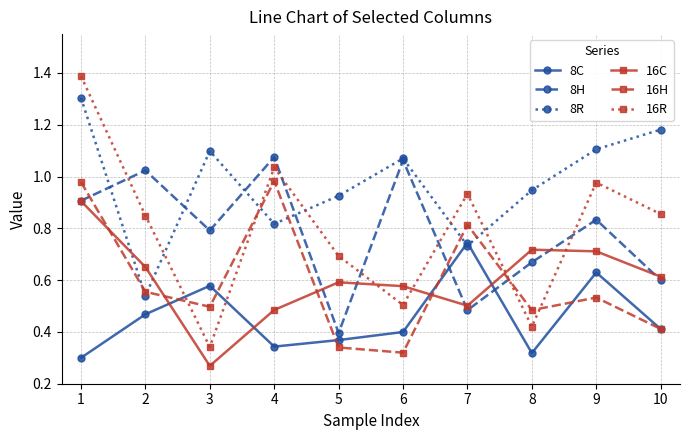

What are all the series names shown in the legend?

8C, 8H, 8R, 16C, 16H, 16R